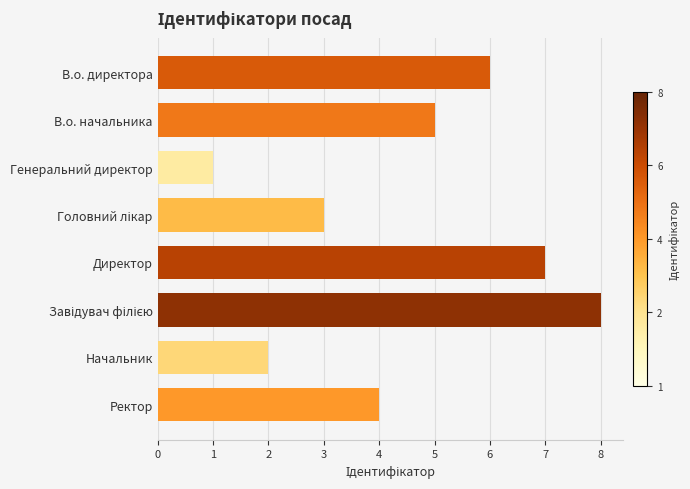

True or false: the data shows 1 at Генеральний директор.

True